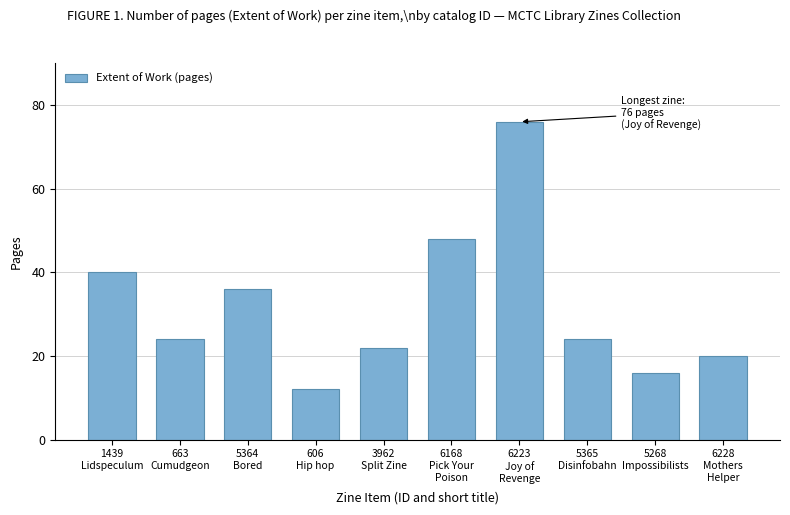

What is the difference between the maximum and minimum values?

64